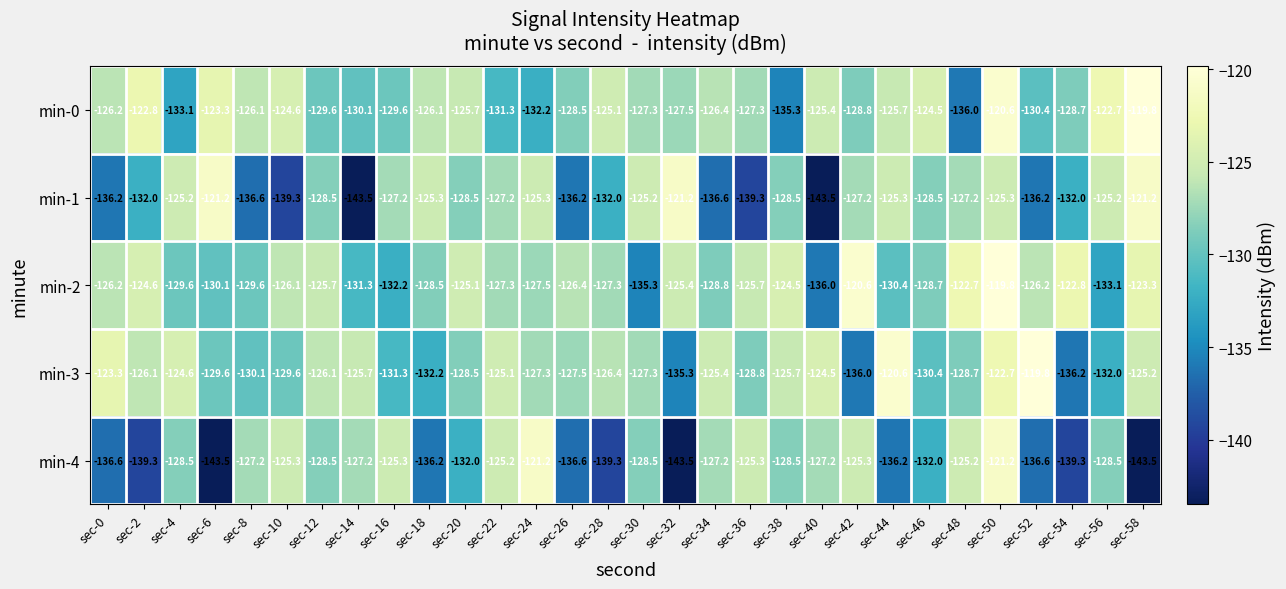

At sec-4, list the series in order from largest to smallest.

min-3, min-1, min-4, min-2, min-0